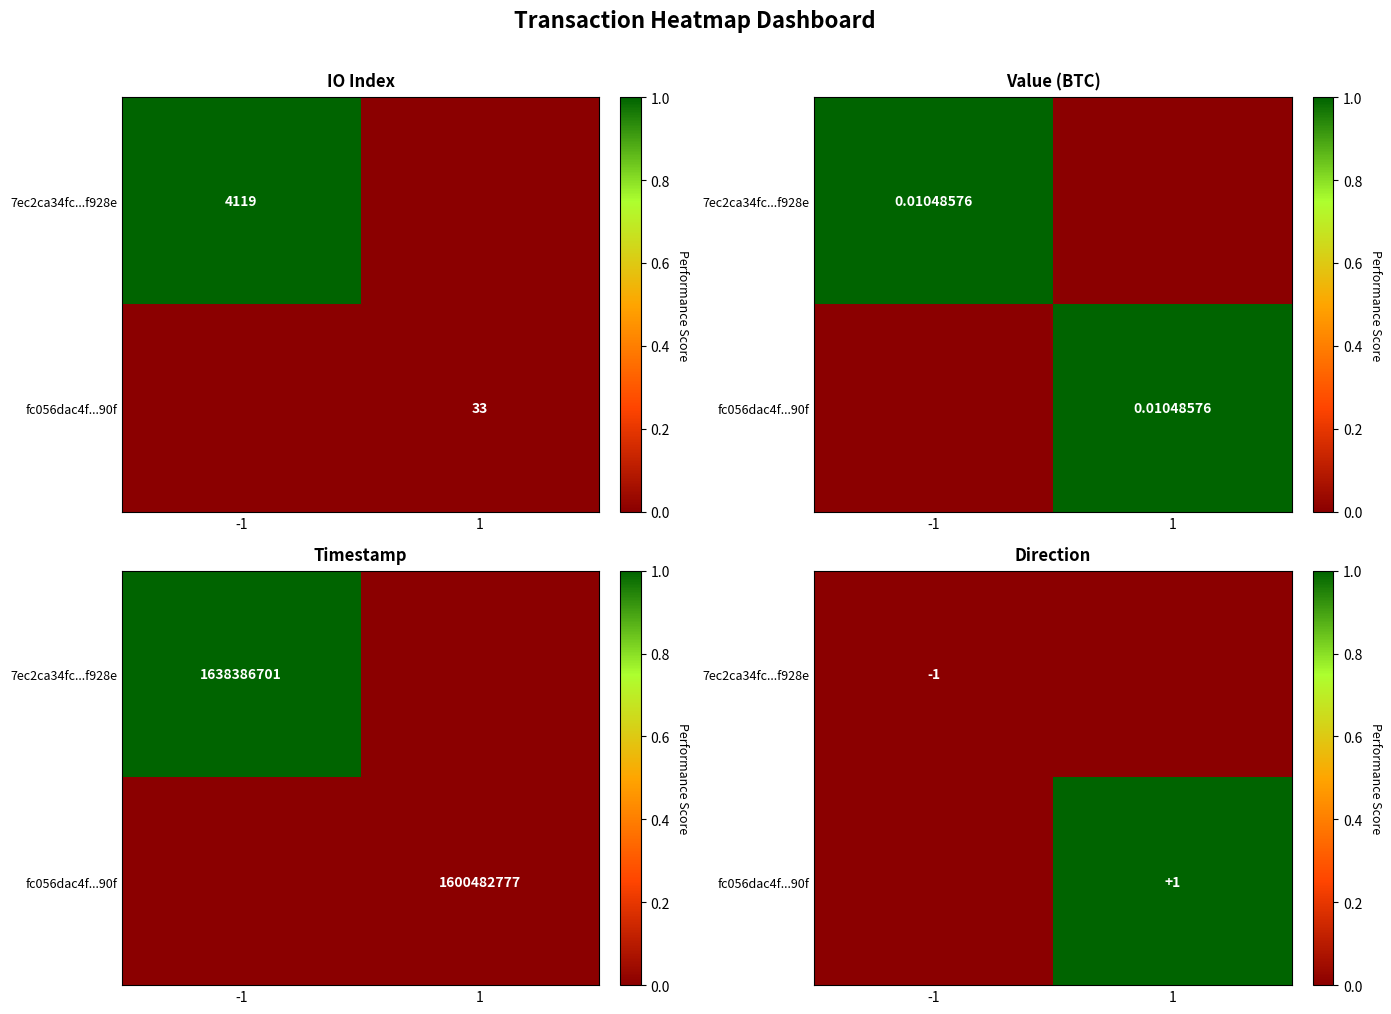

Which has a higher value, -1 or 1?

-1